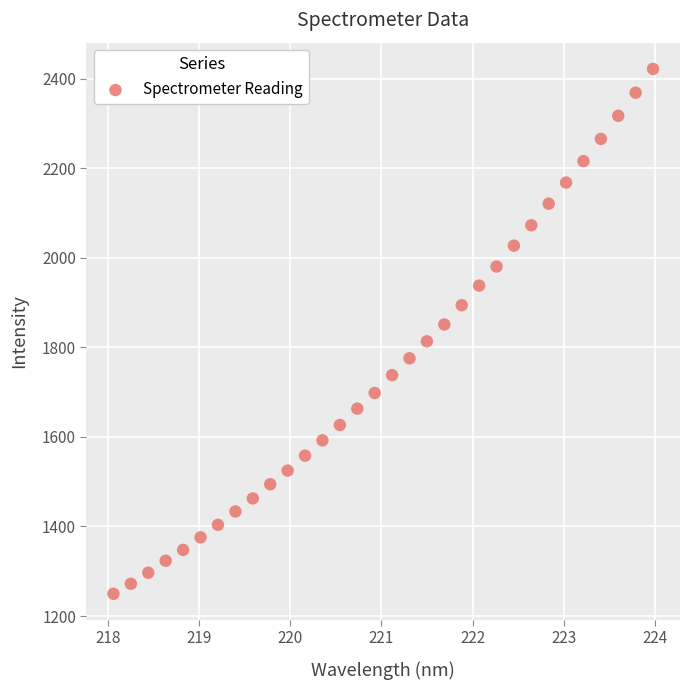

What is the range of X values (max minus min)?

5.9